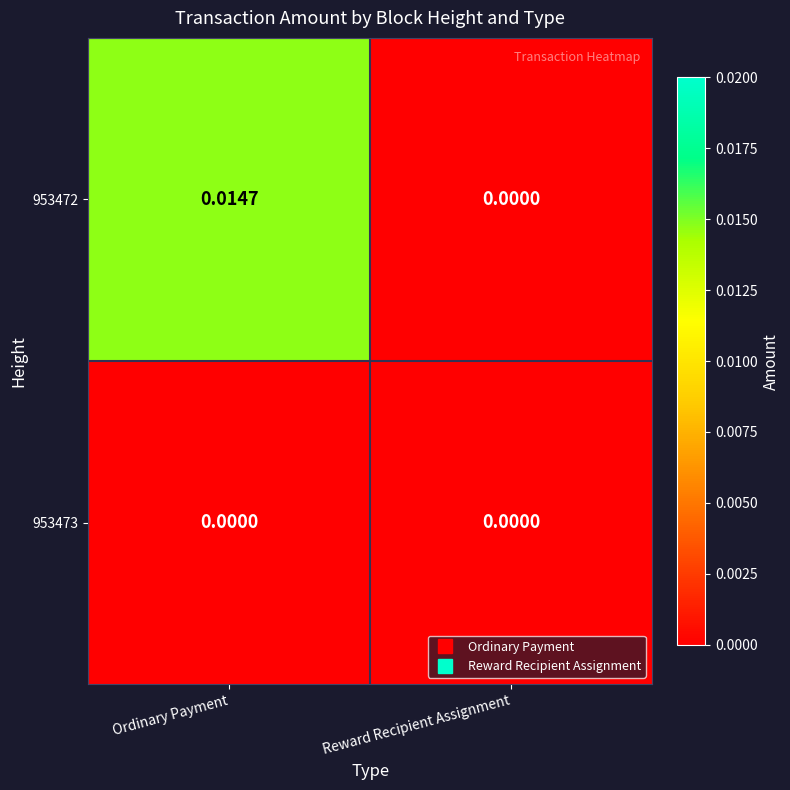

Which label corresponds to the largest value in the chart?

Ordinary Payment